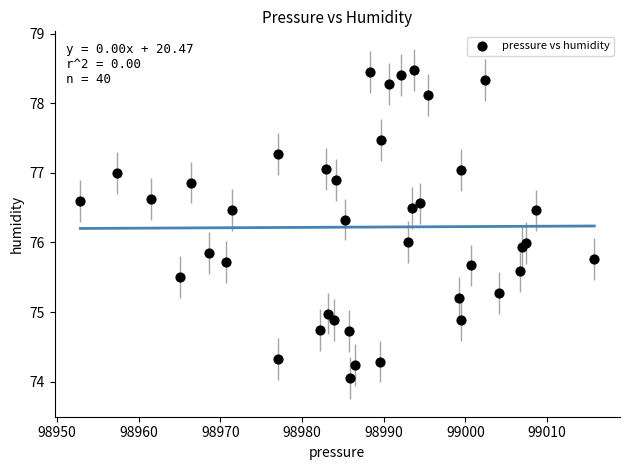

What is the range of Y values (max minus min)?

4.4